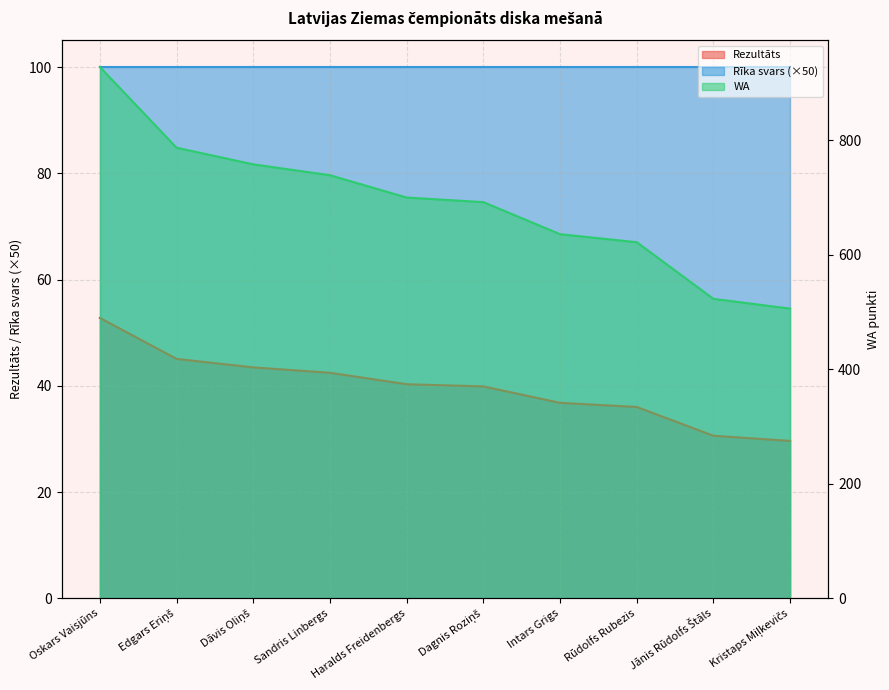

What is the label of the 8th point from the right?

Dāvis Oliņš